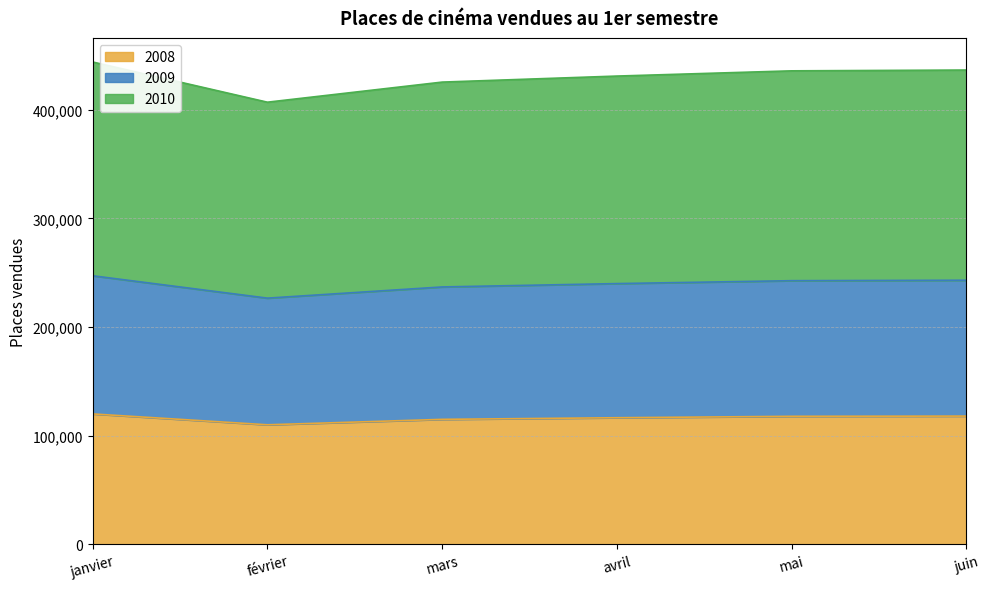

What is the label of the 2nd point from the left?

février